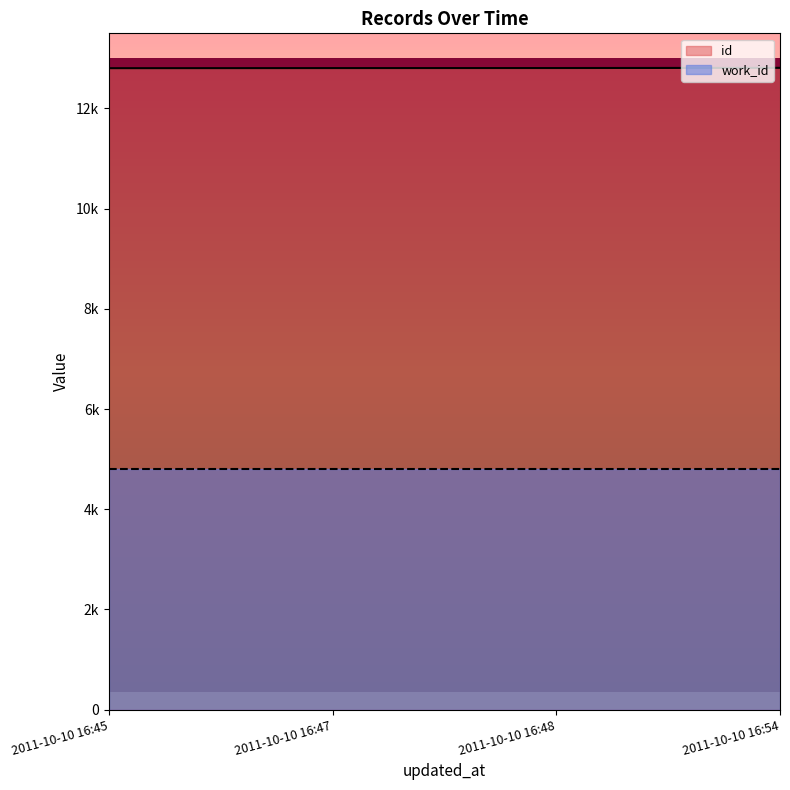

What is the value of the 3rd point from the left?

12807